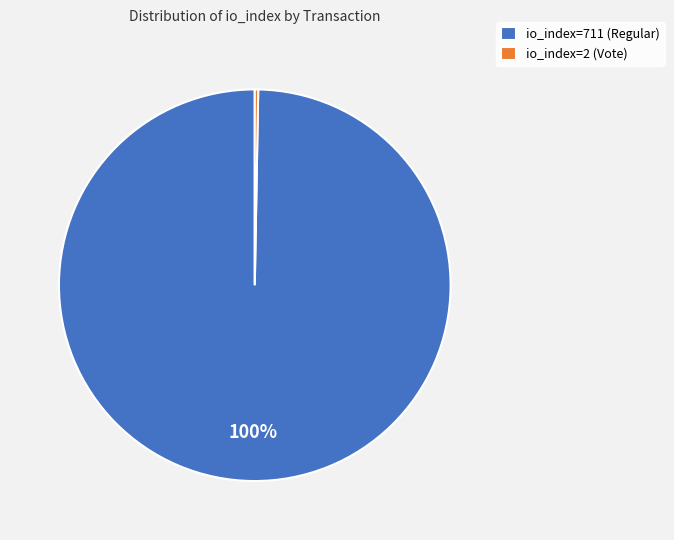

Do io_index=711 (Regular) and io_index=2 (Vote) together represent more than half of the pie?

Yes